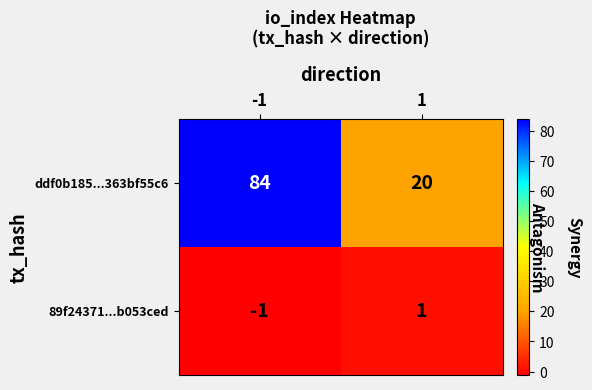

Reading left to right, extract all data points from this chart.

ddf0b185...363bf55c6: -1=84	1=20
89f24371...b053ced: -1=-1	1=1